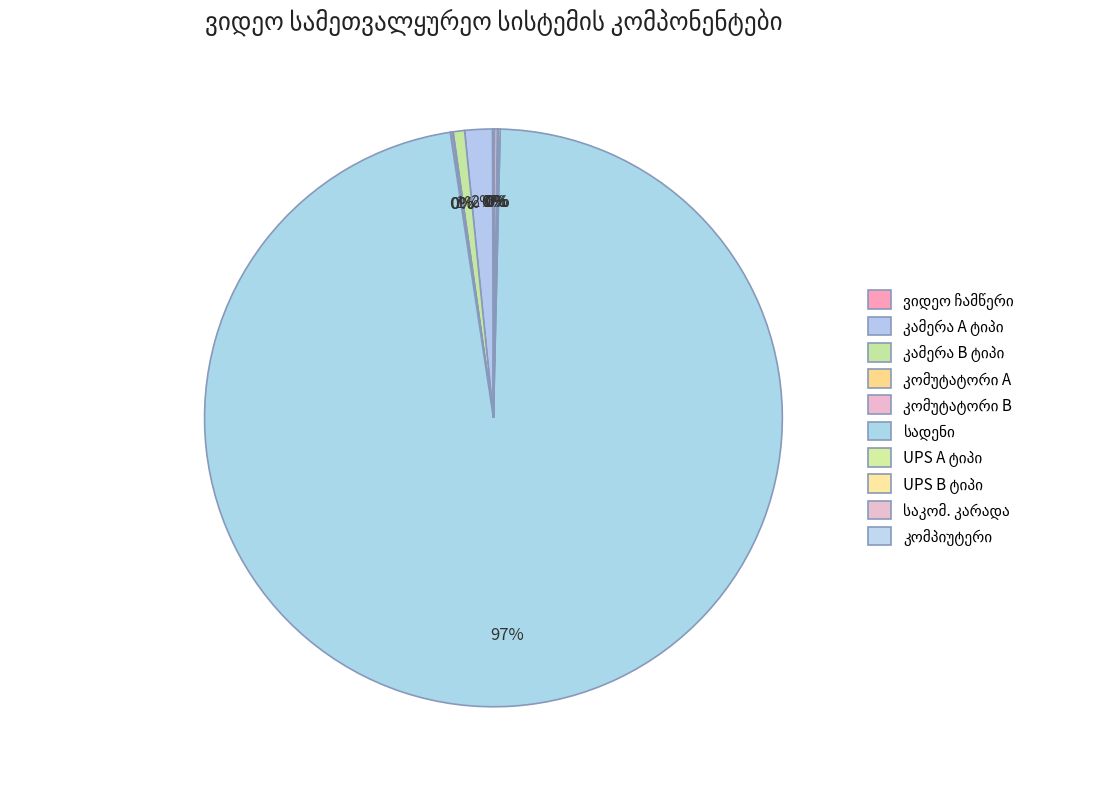

How much of the chart is everything except სადენი?

2.8%